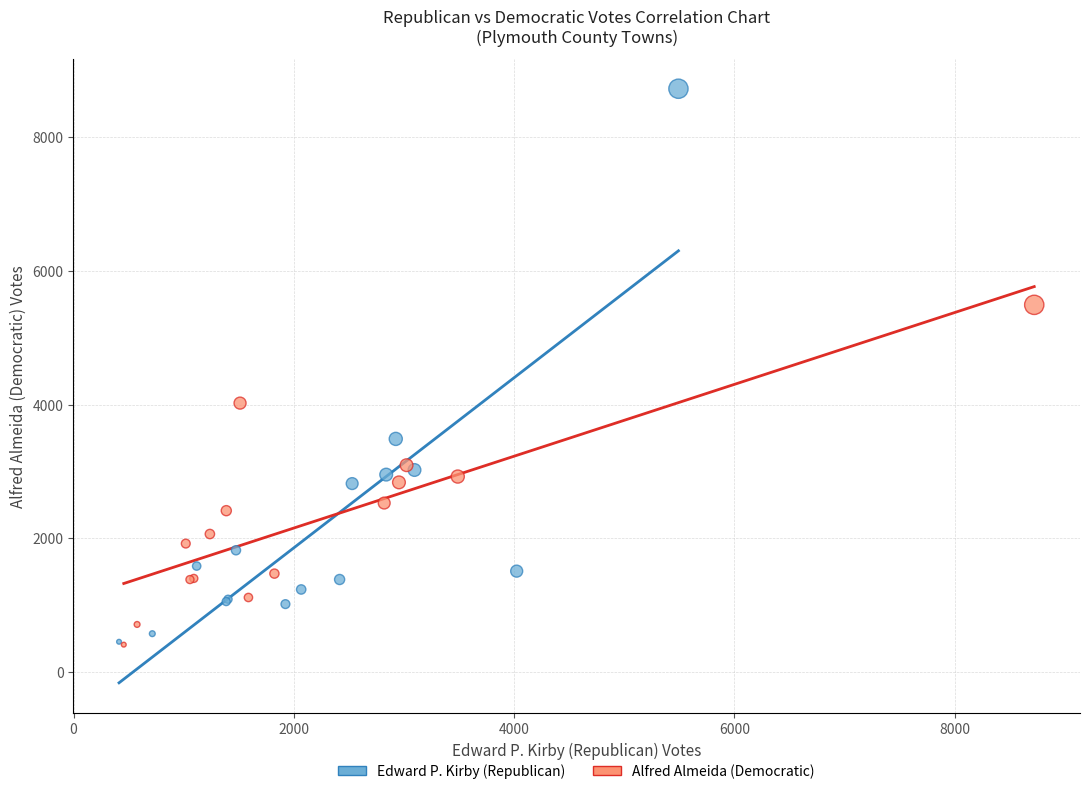

Which series contains the highest Y value?

Edward P. Kirby (Republican)